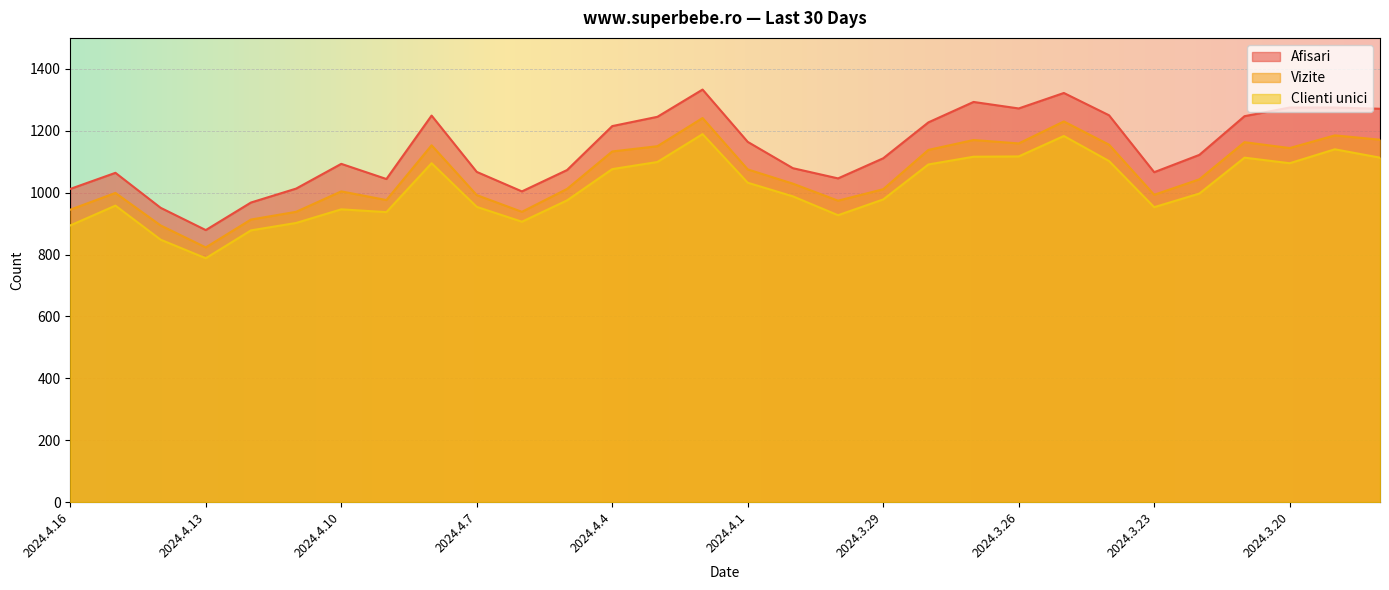

How many data points in Vizite are less than 1043?

15